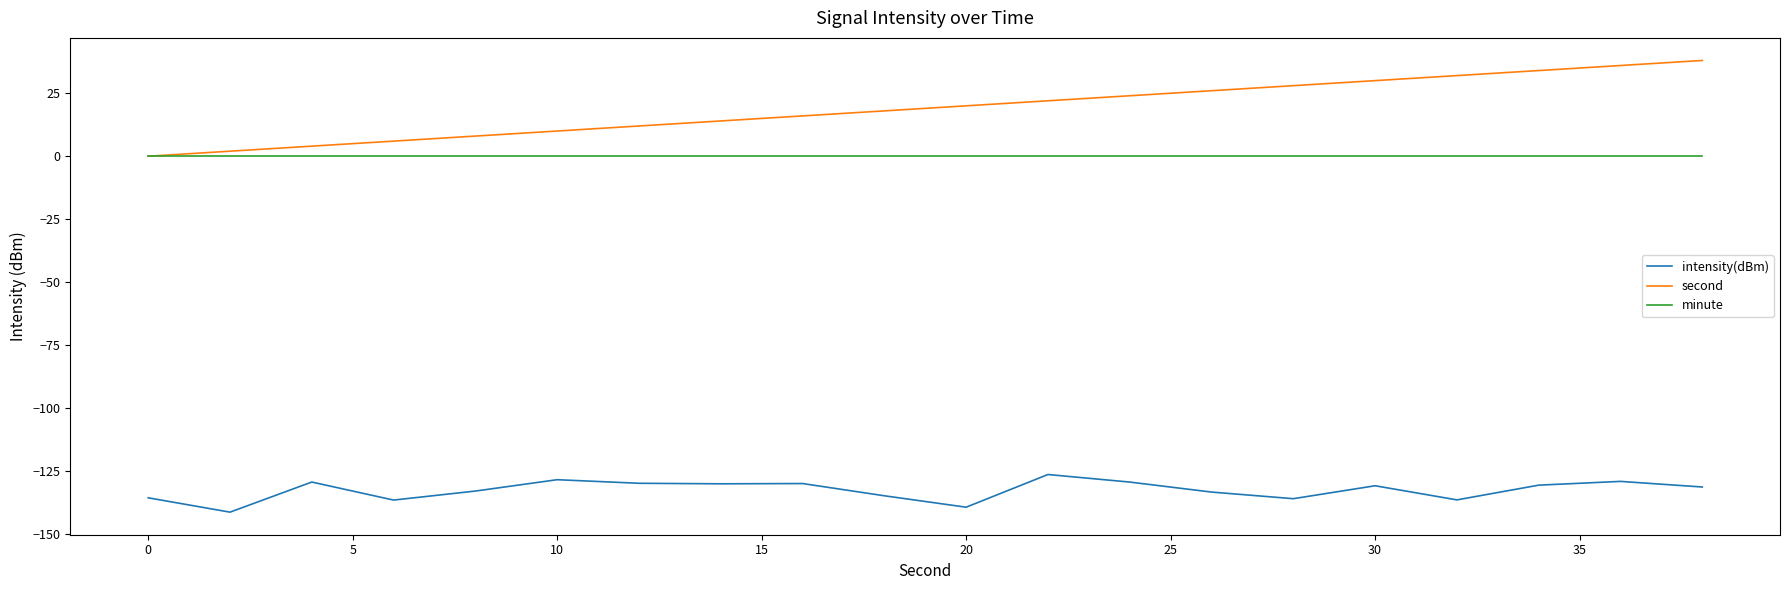

What is the minimum value shown in the chart?

-141.2